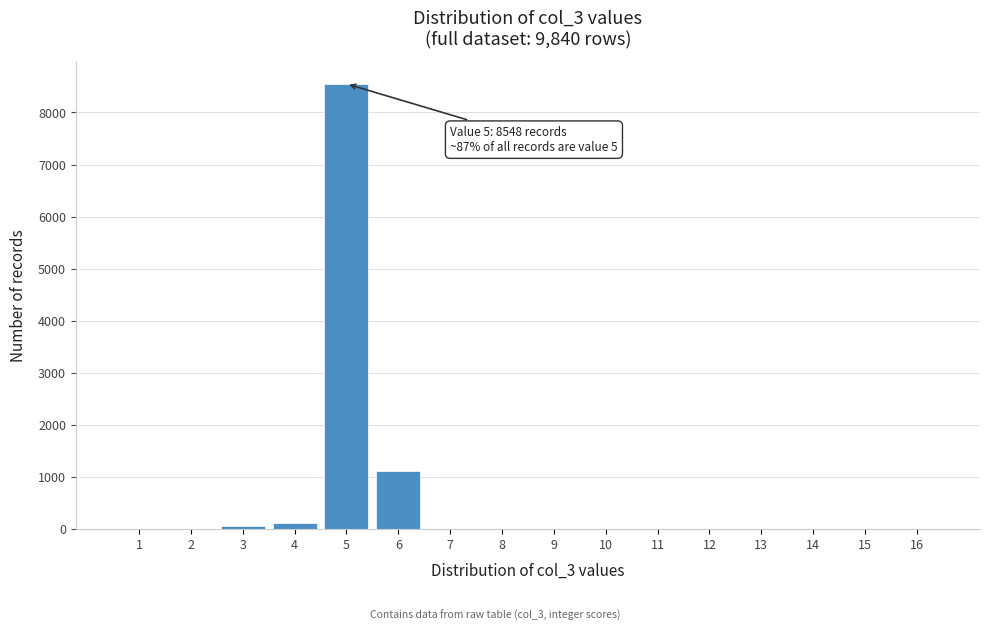

Reading left to right, transcribe all the data shown in this chart.

1=0.0	2=0.0	3=61.5	4=123.0	5=8548.5	6=1107.0	7=0.0	8=0.0	9=0.0	10=0.0	11=0.0	12=0.0	13=0.0	14=0.0	15=0.0	16=0.0